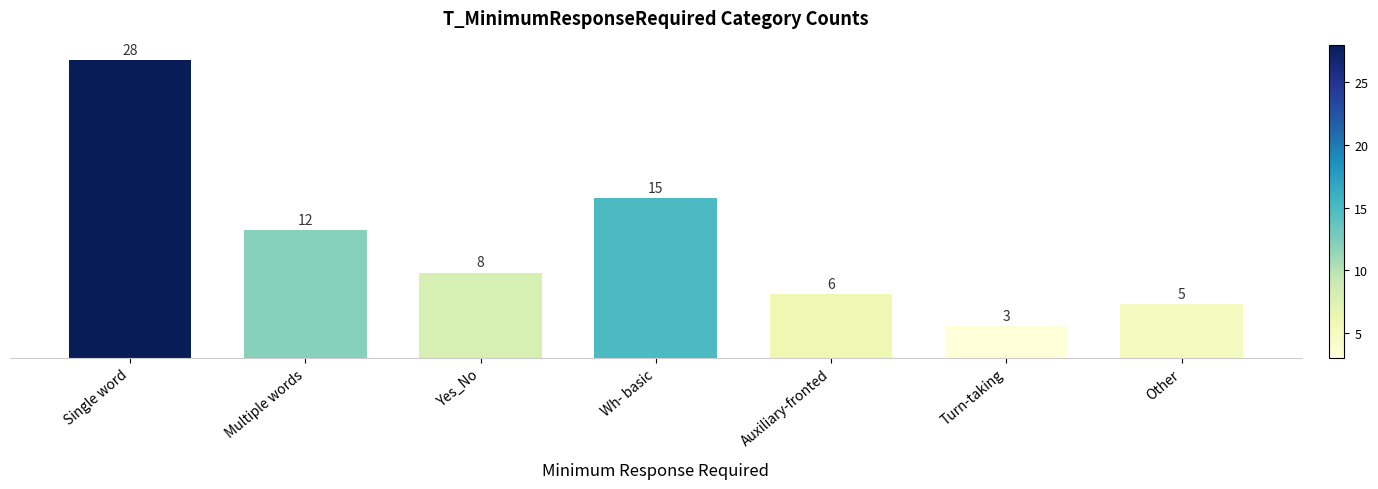

What is the average value?

11